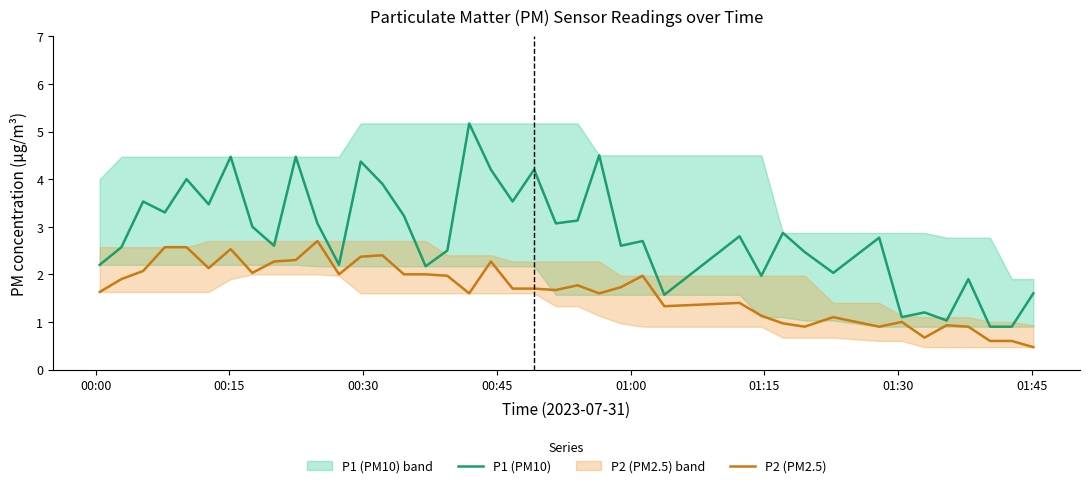

True or false: P1 (PM10) has a value of 3.1 at 36.

False